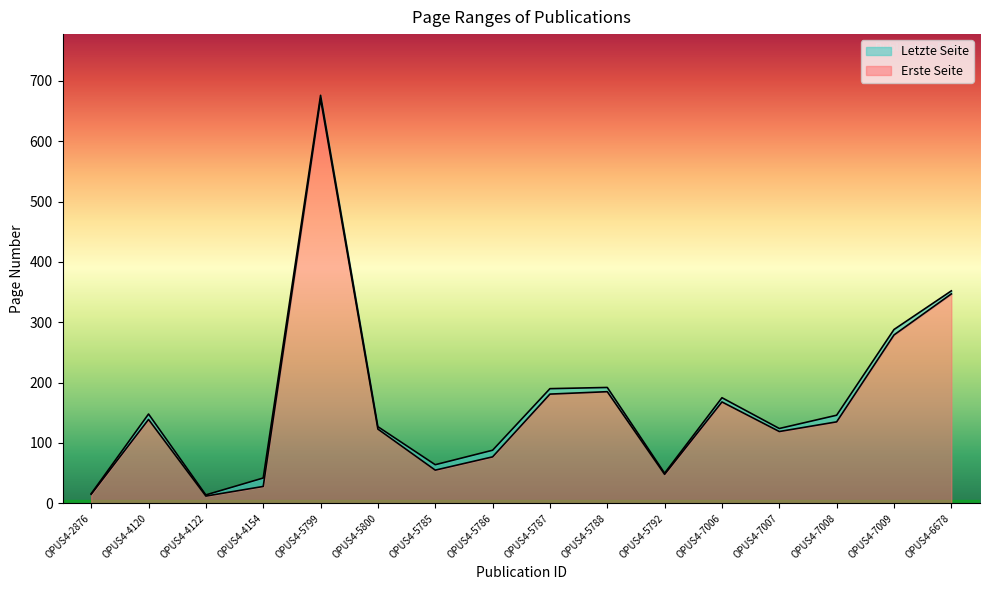

True or false: Letzte Seite and Erste Seite cross at least once.

False